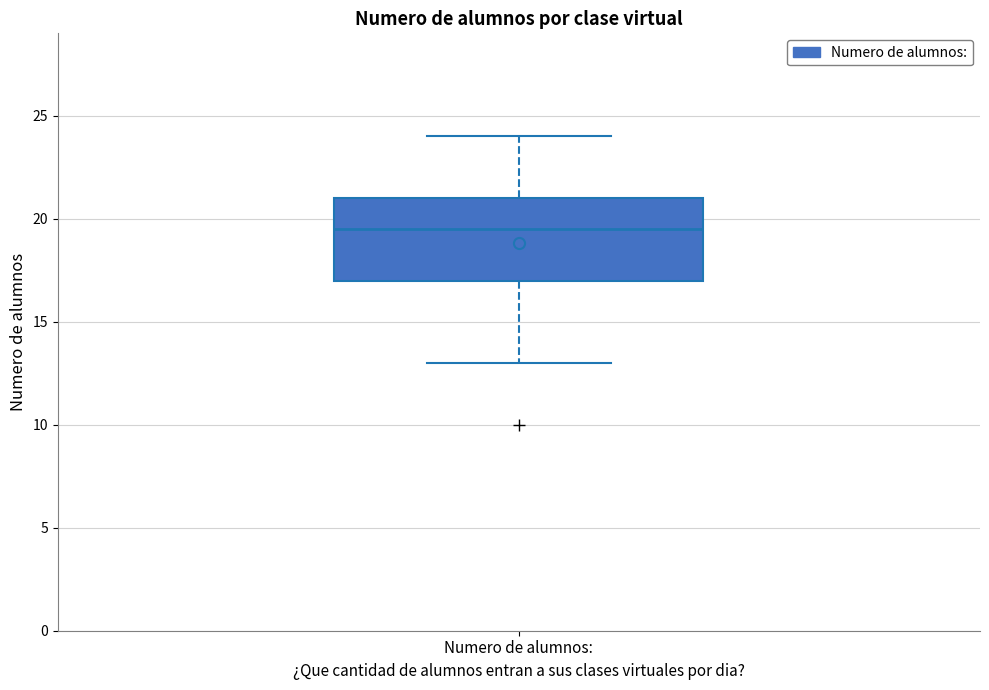

Read this box plot against the y-axis: the position of the median line, the range covered by the box, and the ends of both whiskers. The values are not printed on the chart, so give them approximately, as read against the axis.

median 19.5, box 17.0 to 21.0, whiskers 13.0 to 24.0